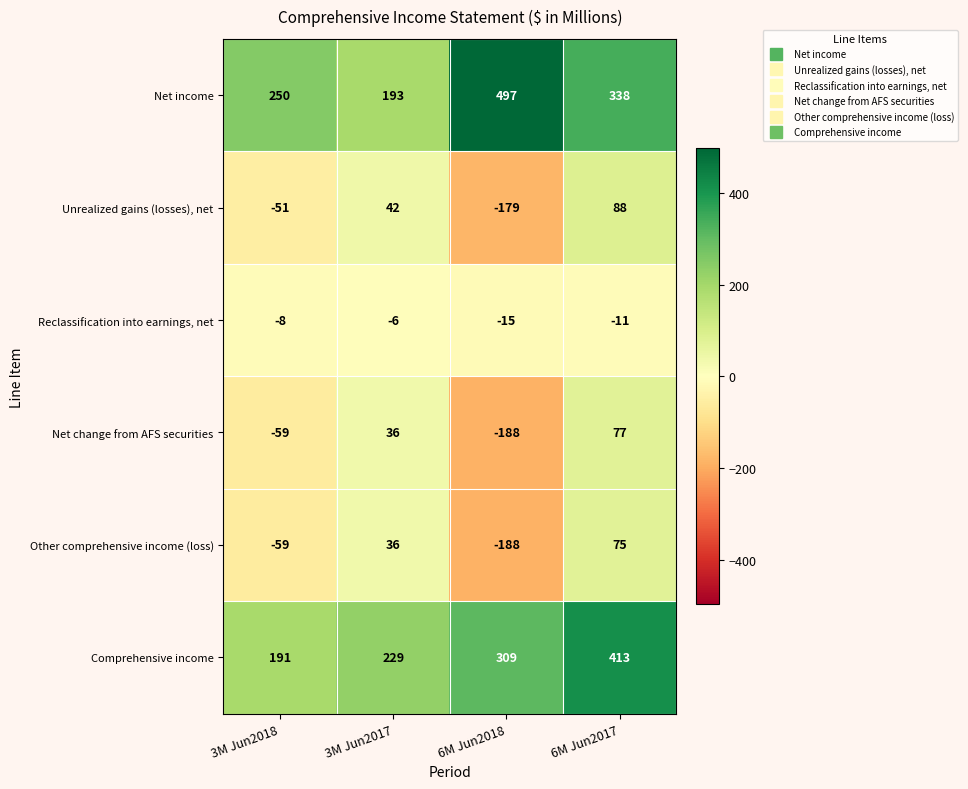

The value of Other comprehensive income (loss) at 6M Jun2017 is 113. True or false?

False